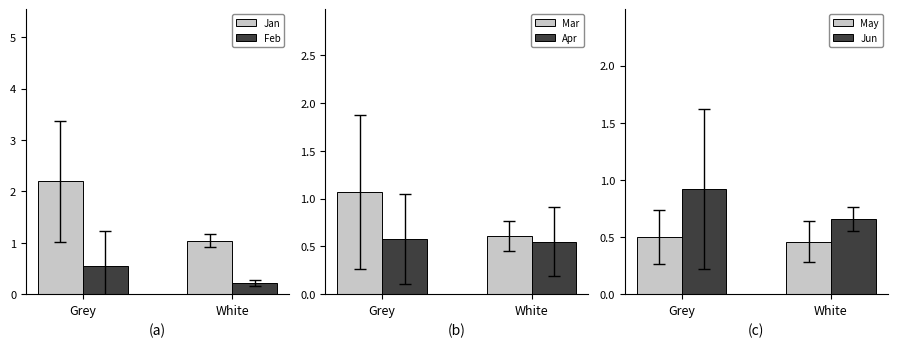

What is the label of the 2nd bar from the right?

Grey